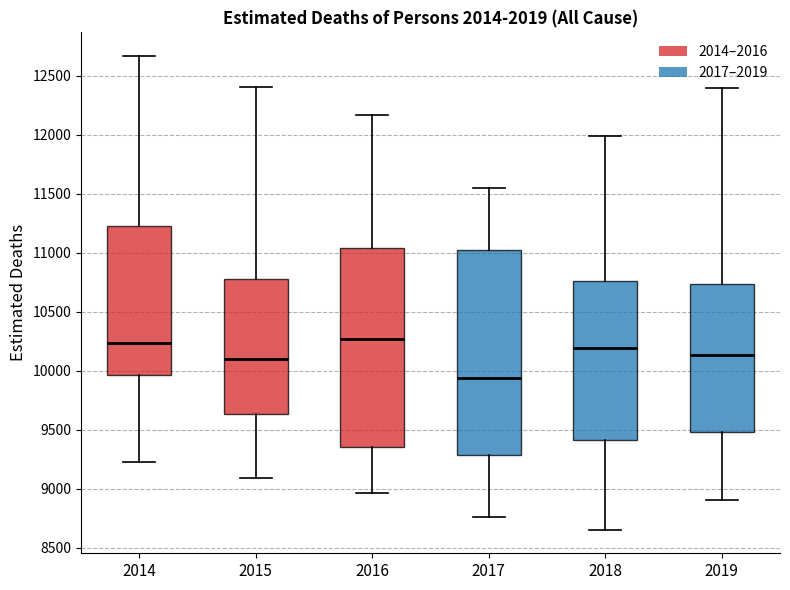

Where does the median line of the box at x = 2017 sit on the y-axis? The values are not printed on the chart, so give them approximately, as read against the axis.

9950